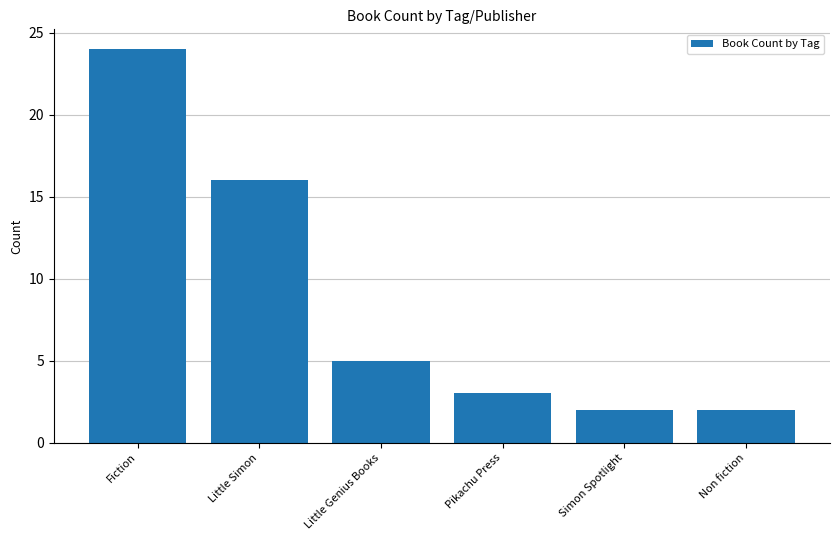

The value at Non fiction is 1. True or false?

False